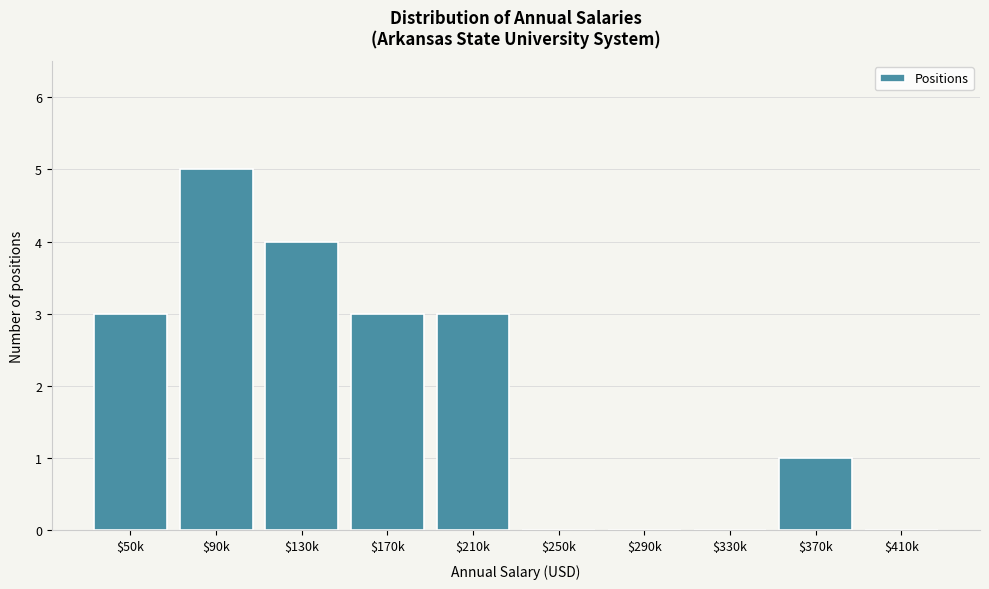

What is the sum of all values?

19